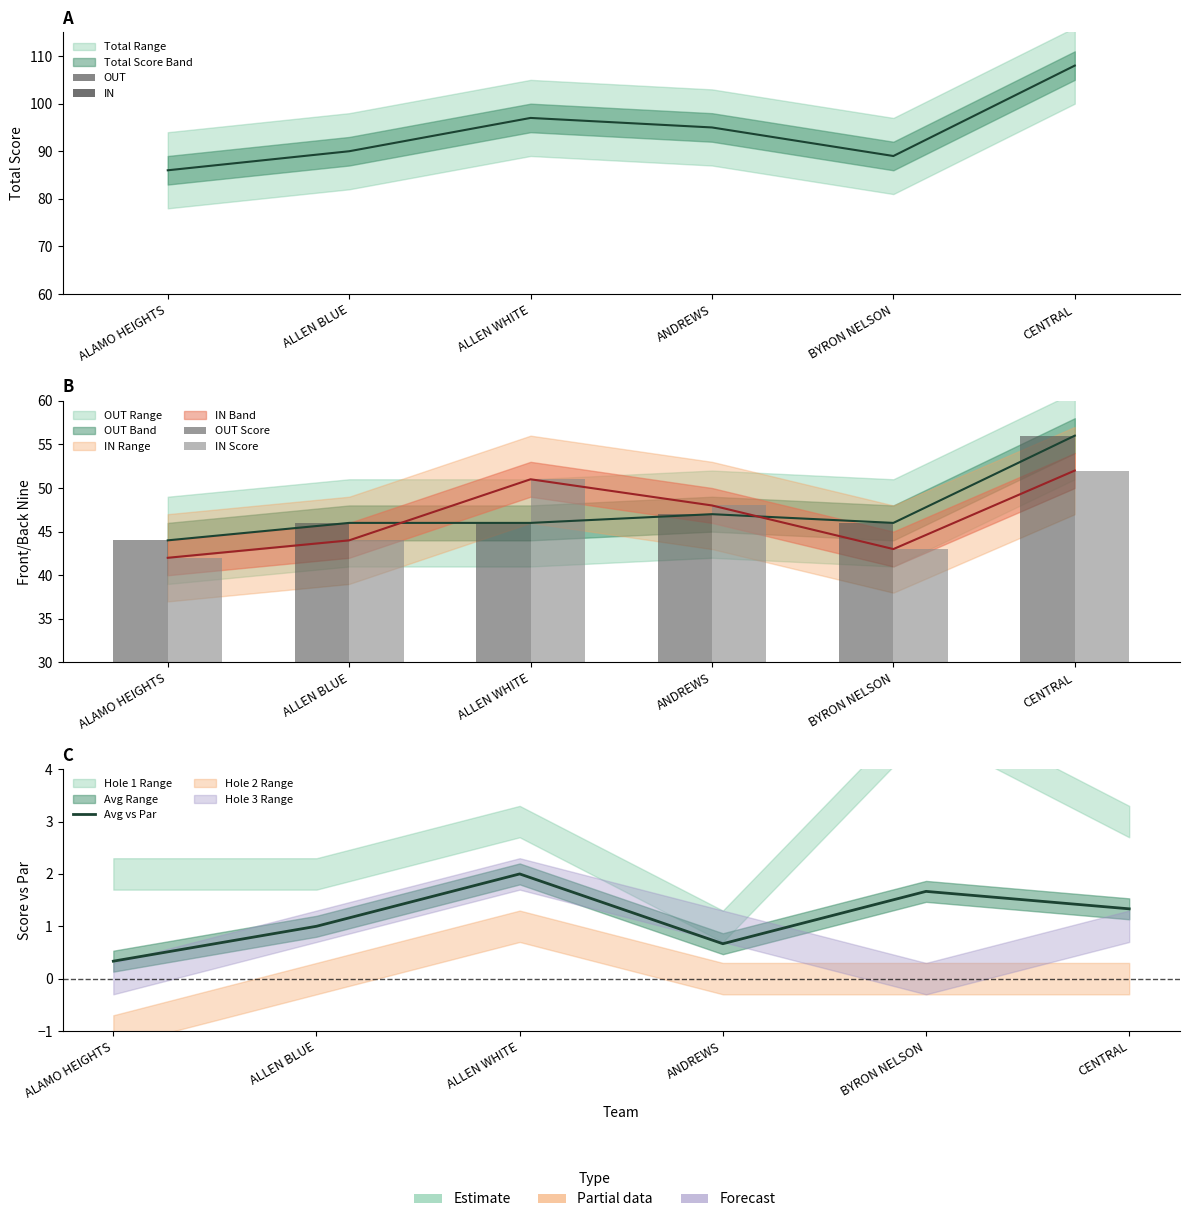

Does the chart contain stacked bars?

No